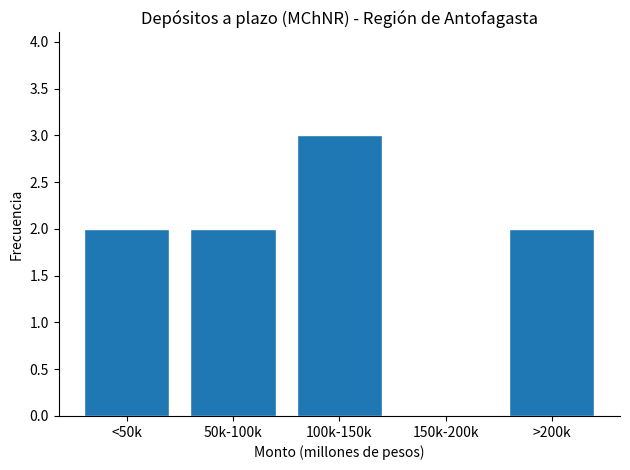

Reading left to right, what are all the values shown in this chart?

<50k=2	50k-100k=2	100k-150k=3	150k-200k=0	>200k=2